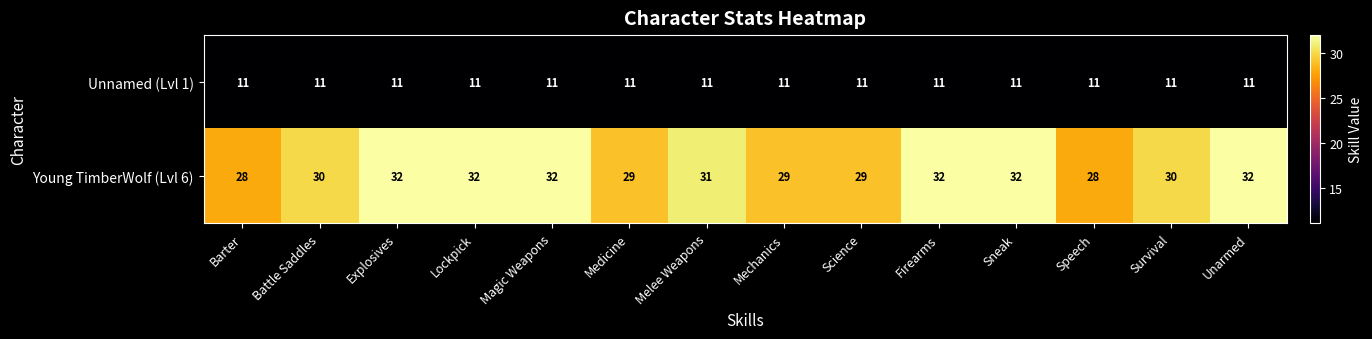

At Lockpick, list the series in order from smallest to largest.

Unnamed (Lvl 1), Young TimberWolf (Lvl 6)